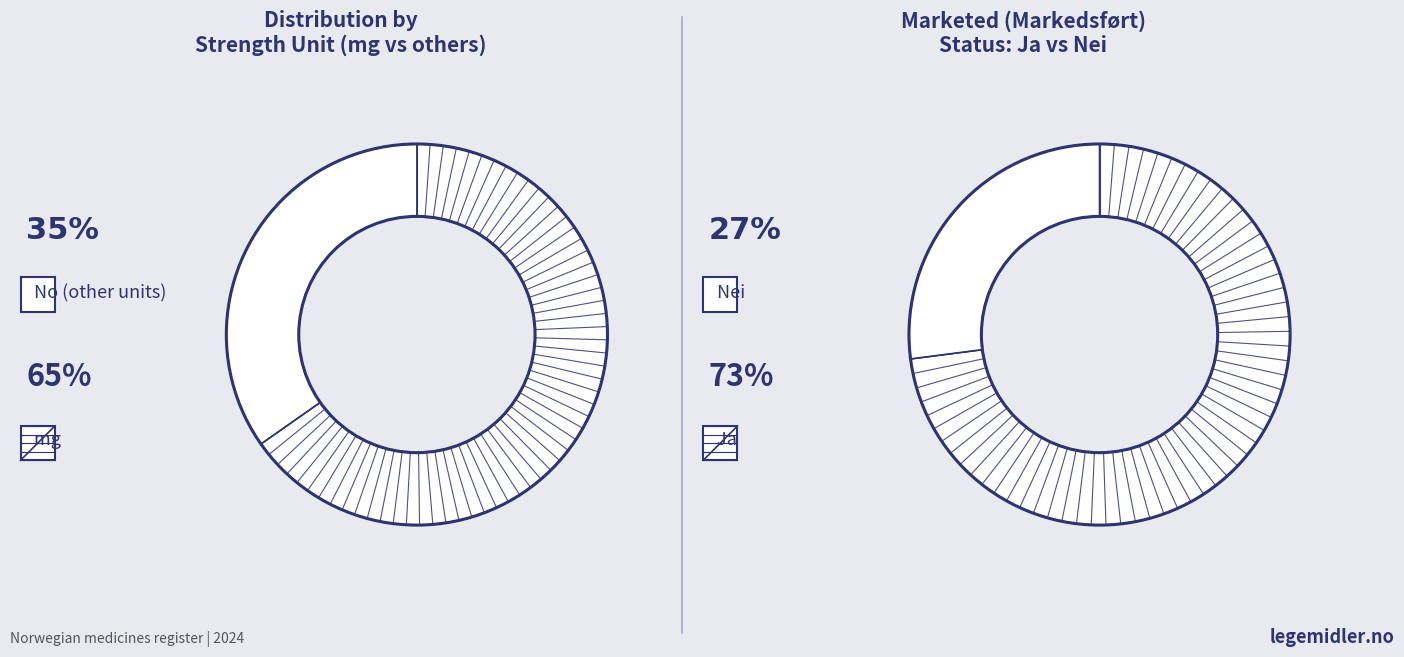

Is there any slice that represents more than half of the pie?

Yes